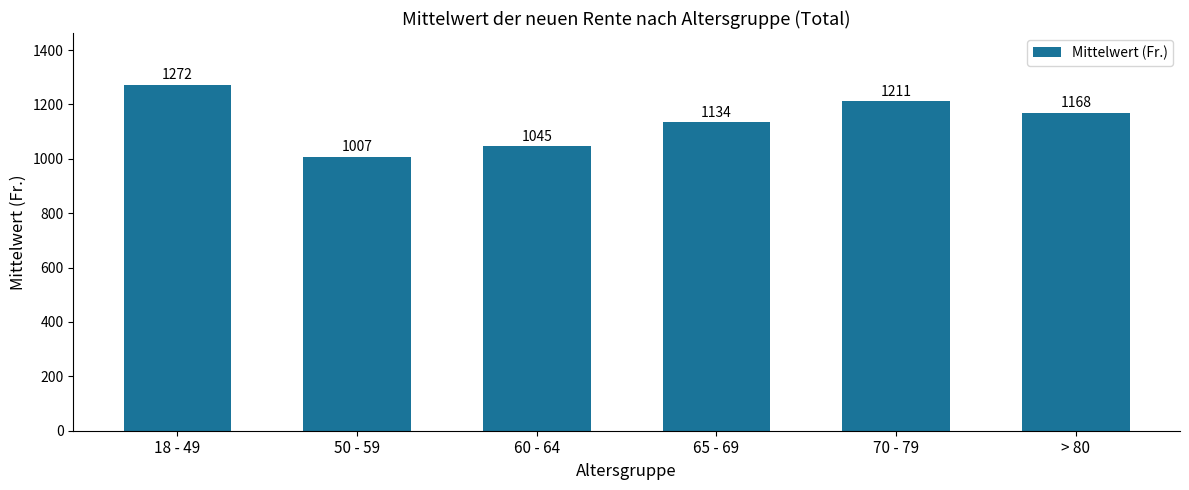

Where is the data nearest to the value 1139?

65 - 69